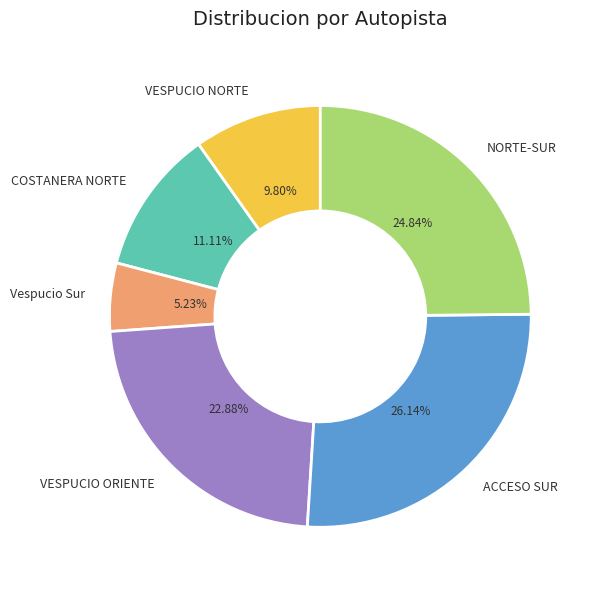

Is there a majority slice in this chart?

No